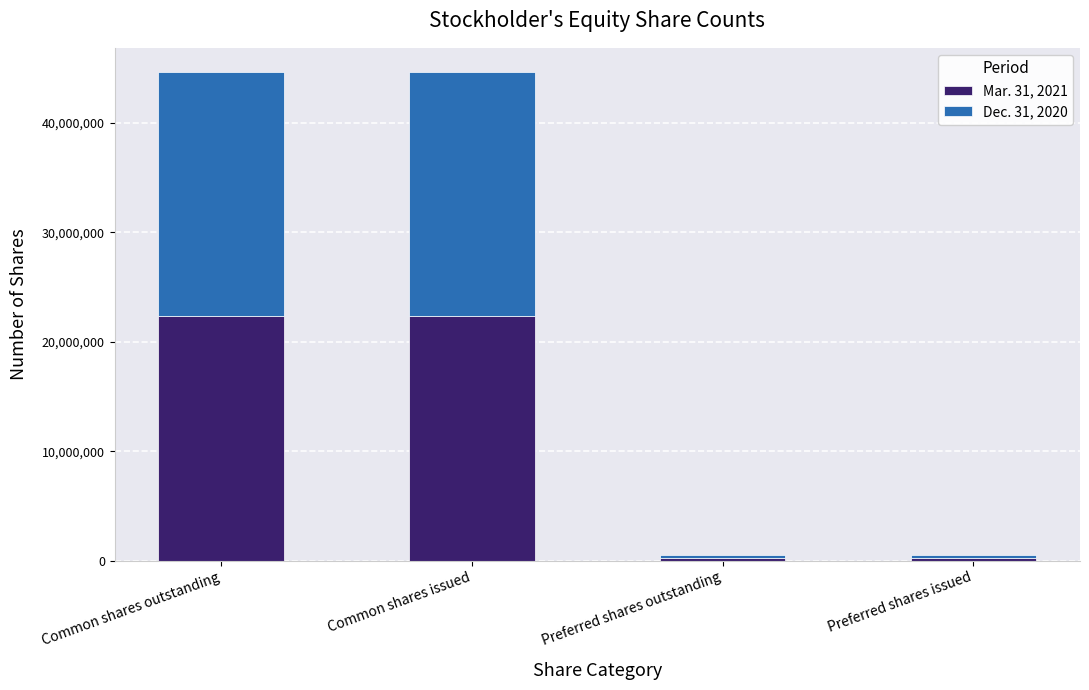

What is the total value across all series at Common shares issued?

44640063